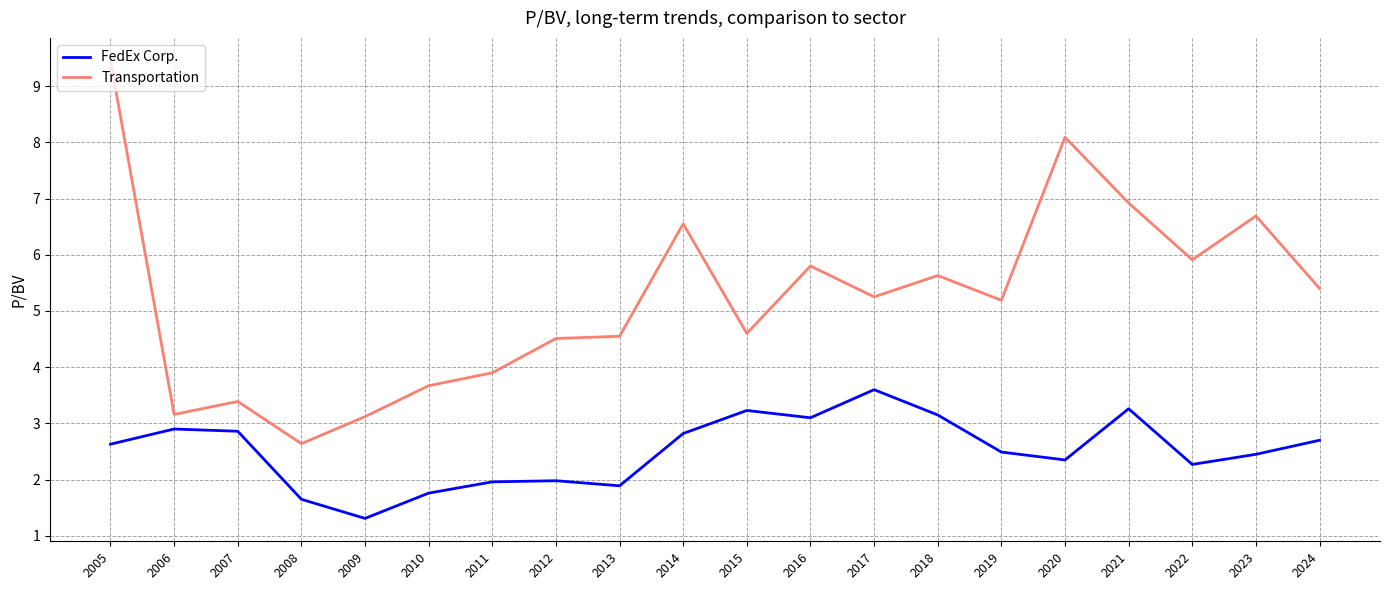

Does the chart have visible grid lines?

Yes